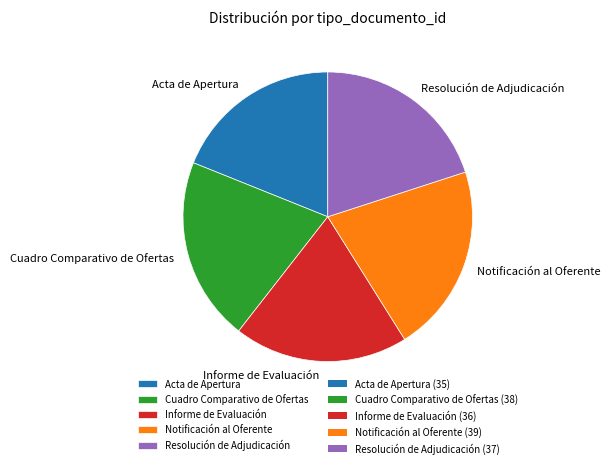

Does any single category account for the majority?

No